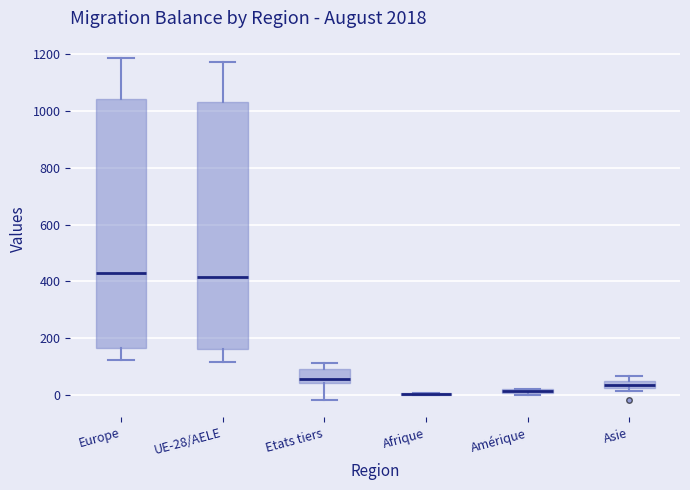

Where is the lower edge of the box for Europe on the y-axis? The values are not printed on the chart, so give them approximately, as read against the axis.

160